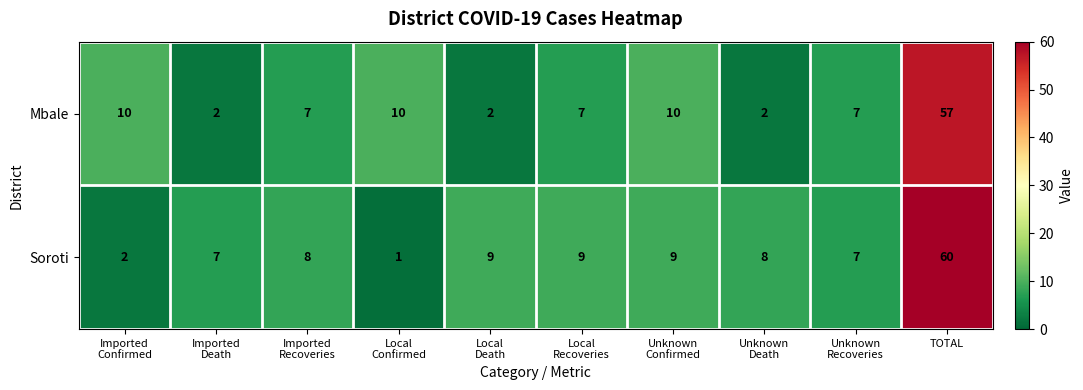

What is the difference between the maximum and minimum values in the Mbale series?

55